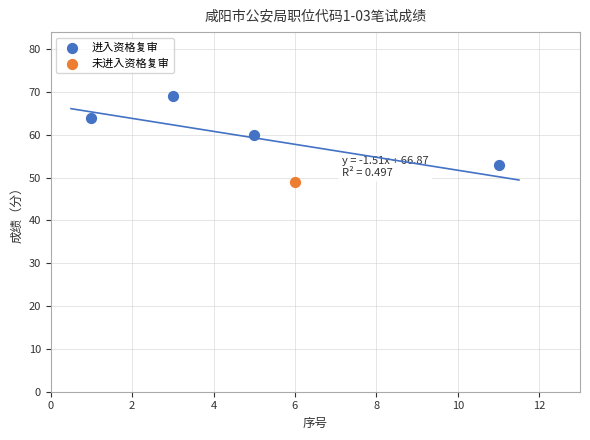

What are all the series names shown in the legend?

进入资格复审, 未进入资格复审